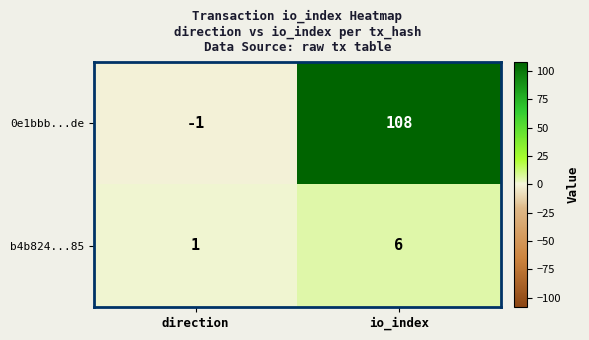

What is the difference between the b4b824...85 values at direction and io_index?

5